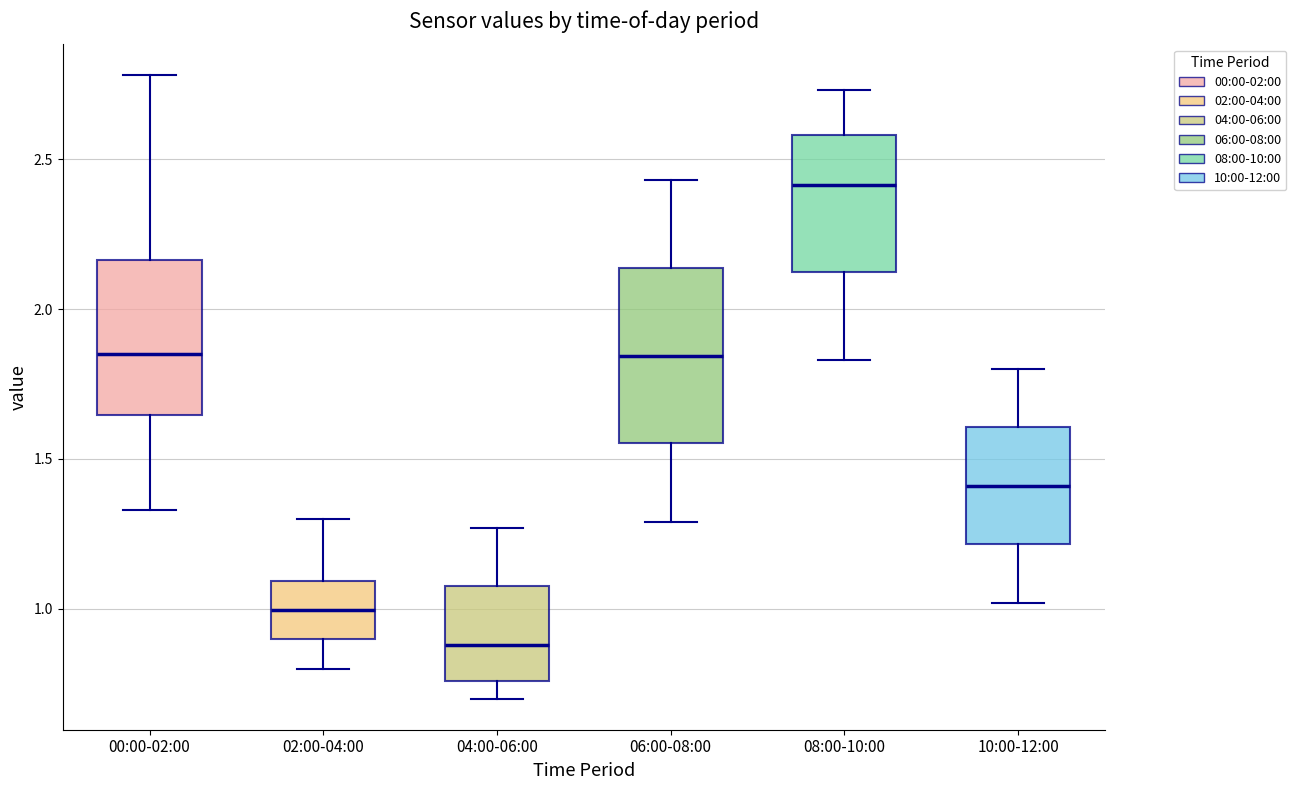

Reading left to right, read every box against the y-axis: the position of its median line, the range the box covers, and the ends of its whiskers. The values are not printed on the chart, so give them approximately, as read against the axis.

00:00-02:00: median 1.85, box 1.65 to 2.15, whiskers 1.35 to 2.80
02:00-04:00: median 1.00, box 0.90 to 1.10, whiskers 0.80 to 1.30
04:00-06:00: median 0.90, box 0.75 to 1.10, whiskers 0.70 to 1.25
06:00-08:00: median 1.85, box 1.55 to 2.15, whiskers 1.30 to 2.45
08:00-10:00: median 2.40, box 2.10 to 2.60, whiskers 1.85 to 2.75
10:00-12:00: median 1.40, box 1.20 to 1.60, whiskers 1.00 to 1.80